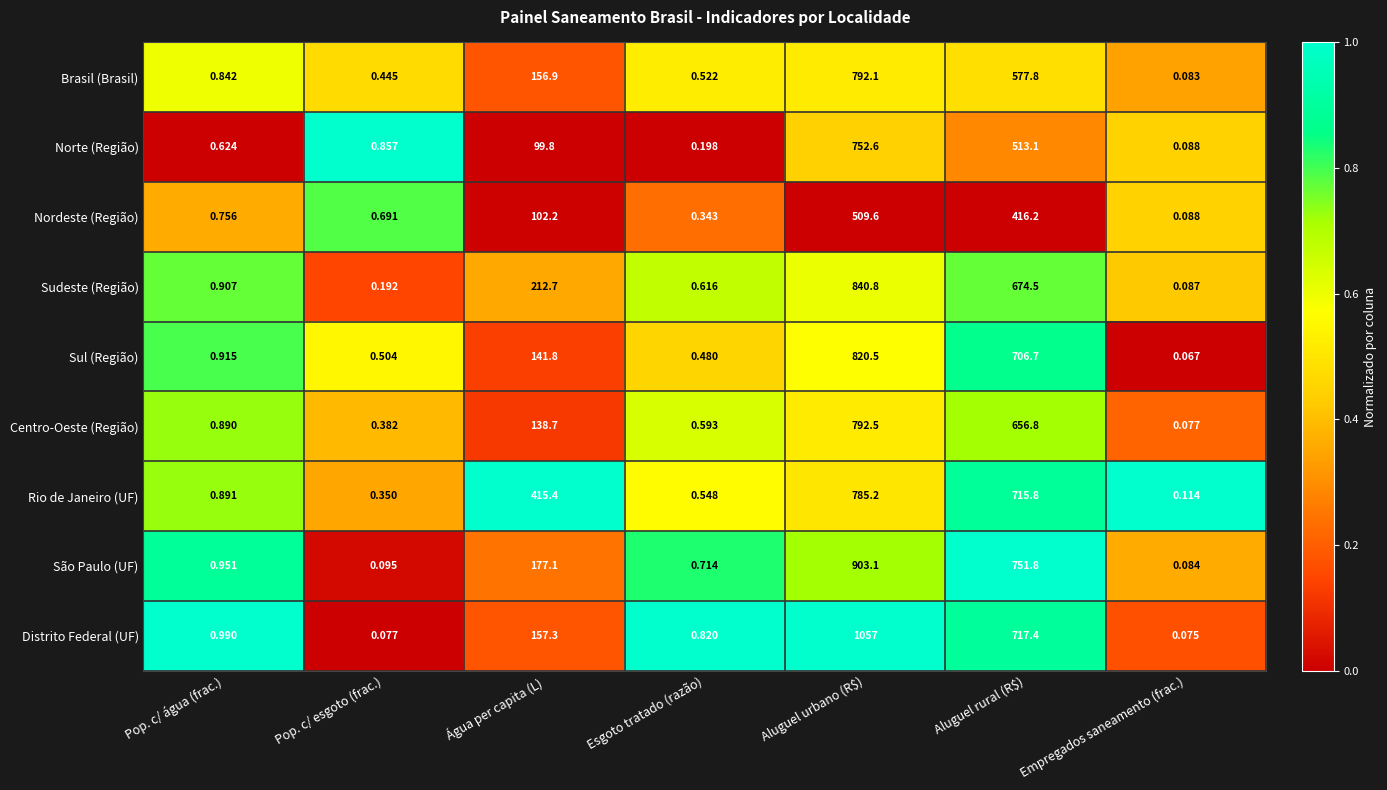

At which category is the sum across all series the highest?

Aluguel urbano (R$)